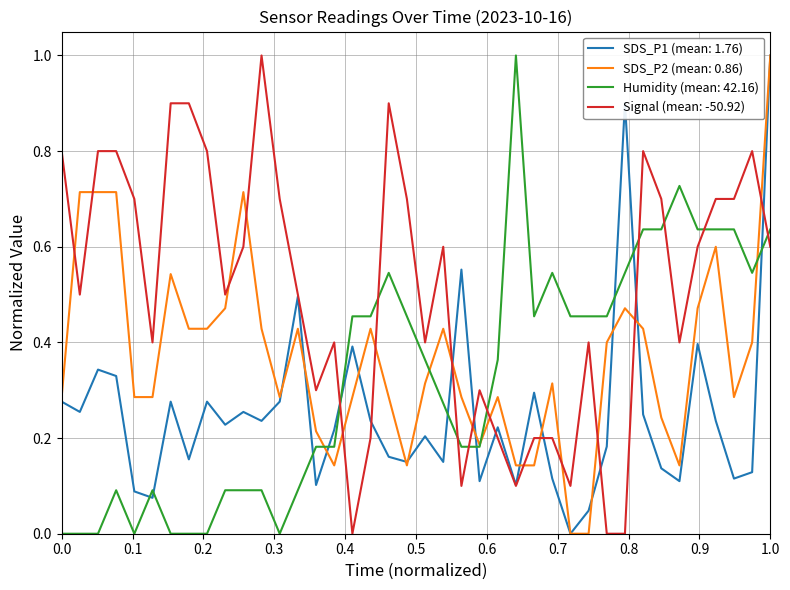

Which series has the largest total across all categories?

Signal (mean: -50.92)